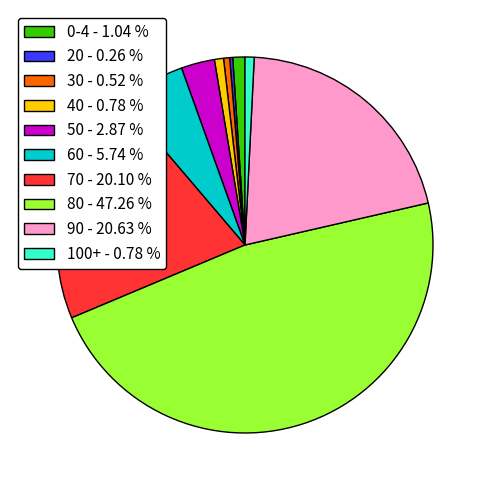

Which has a higher value, 30 - 0.52 % or 60 - 5.74 %?

60 - 5.74 %